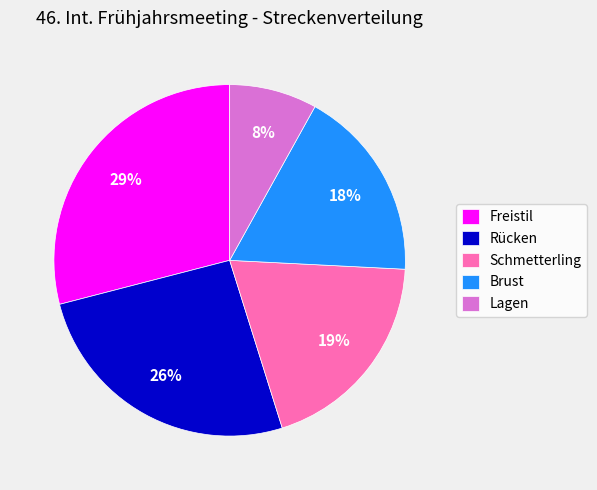

Rank the categories by value from highest to lowest.

Freistil, Rücken, Schmetterling, Brust, Lagen